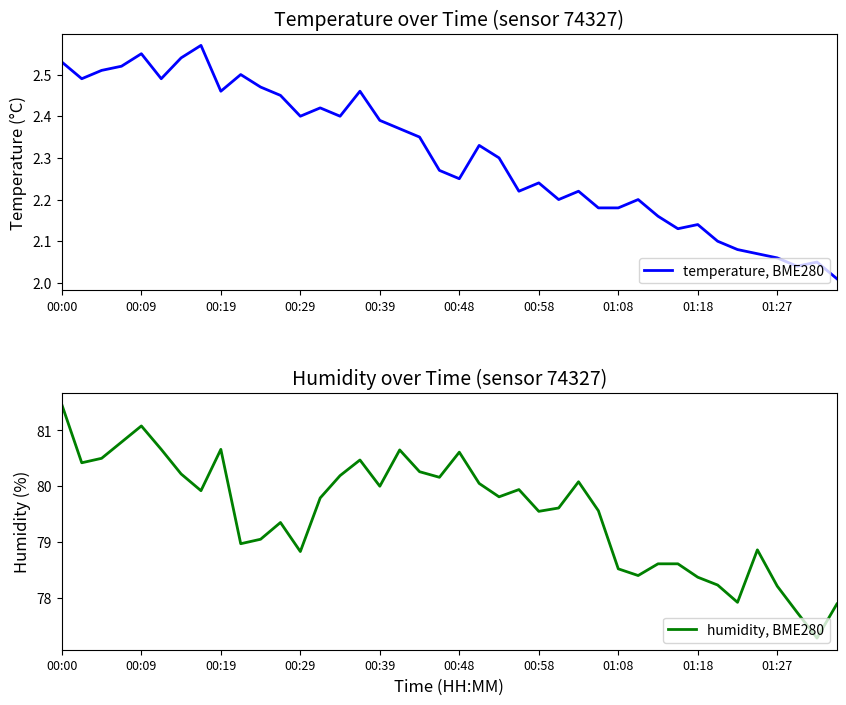

List the series in order of their peak value, lowest first.

temperature, BME280, humidity, BME280